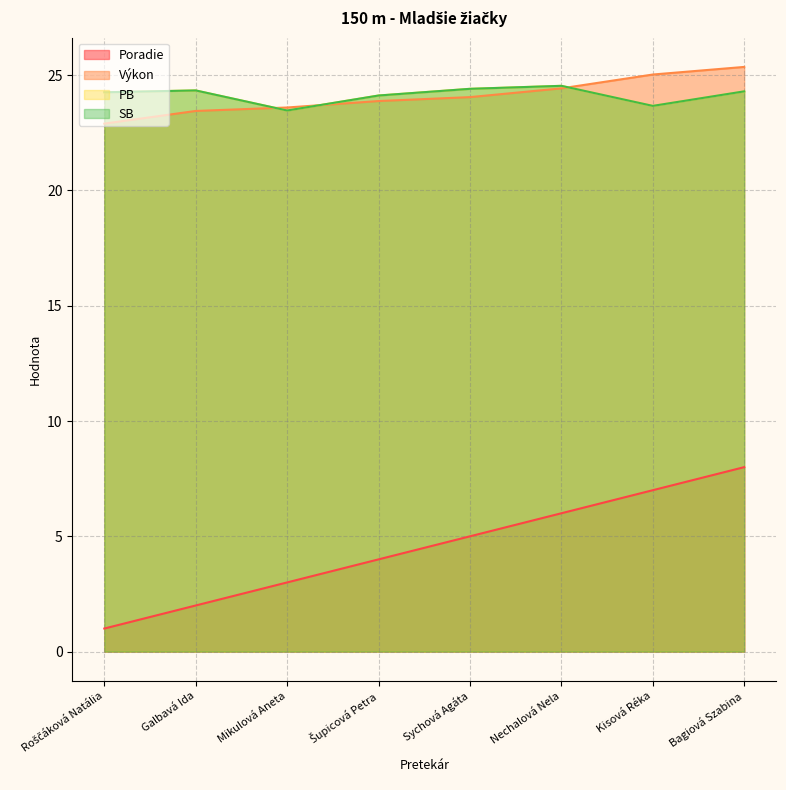

What is the sum of the PB values at Sychová Agáta and Kisová Réka?

48.1